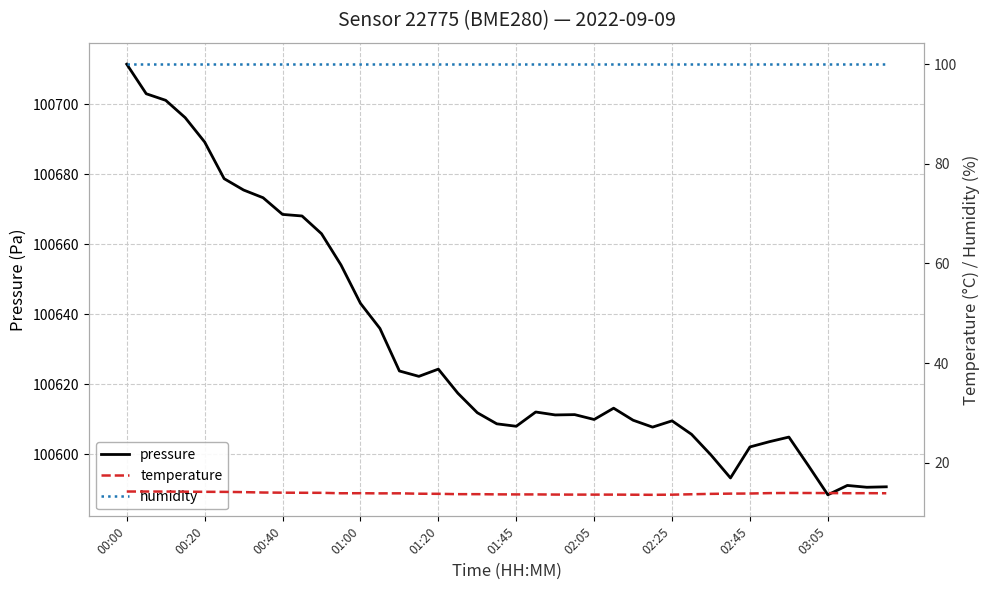

How many values in the pressure series exceed 100612?

20